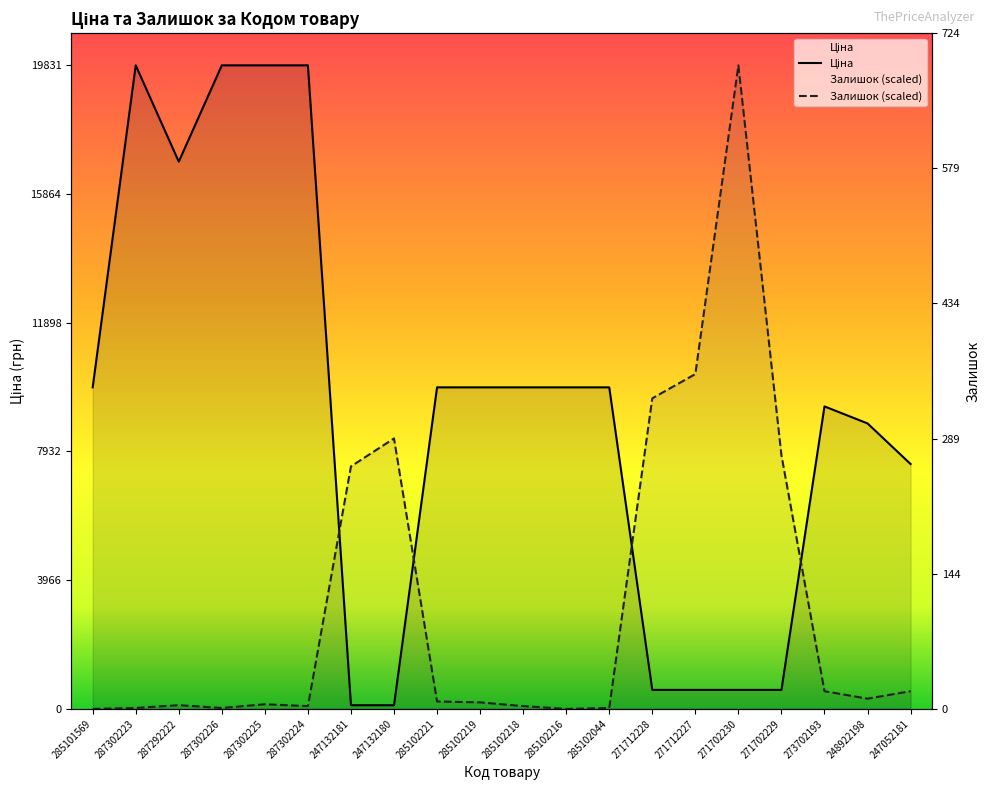

Reading left to right, what are all the values shown in this chart?

Ціна: 9908.5	19831.1	16863.2	19831.1	19831.1	19831.1	113.3	113.3	9908.5	9908.5	9908.5	9908.5	9908.5	586.0	586.0	586.0	586.0	9321.4	8797.6	7545.9
Залишок: 0.0	28.7	115.0	28.7	143.7	86.2	7472.6	8334.8	229.9	201.2	86.2	0.0	28.7	9570.6	10317.9	19831.1	7817.5	546.1	316.1	546.1